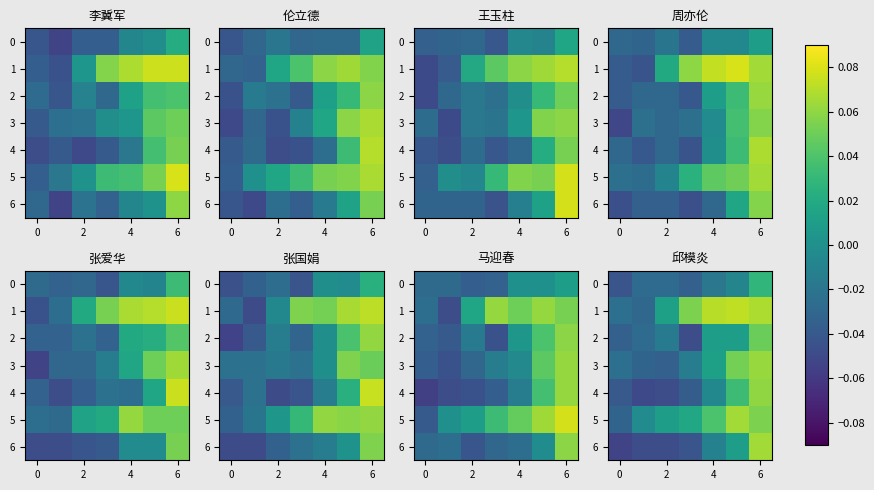

What is the approximate value of row_1 at 4?

0.1